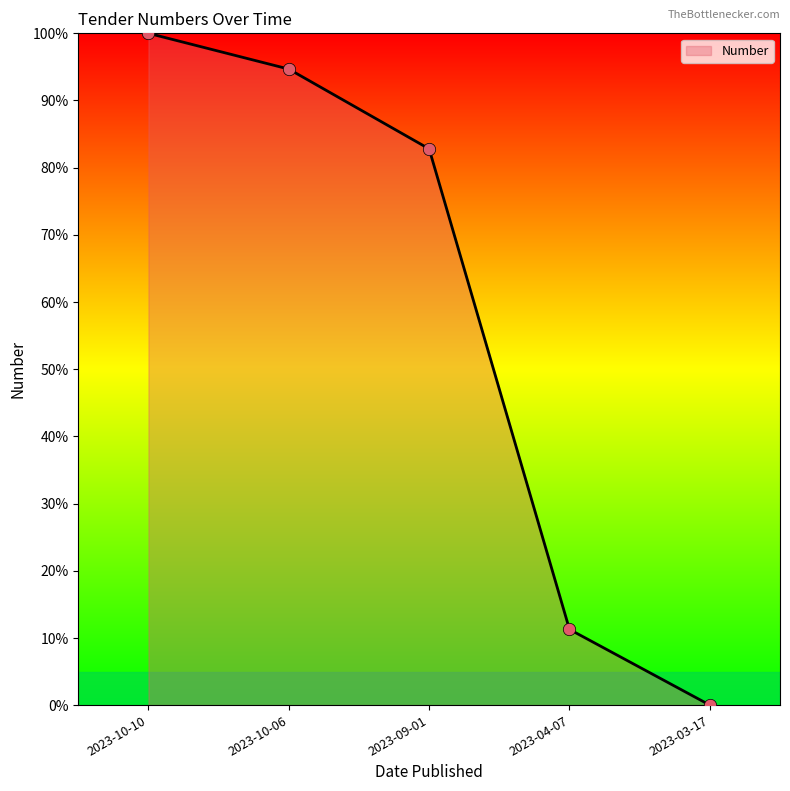

Between 2023-09-01 and 2023-04-07, which is larger?

2023-09-01